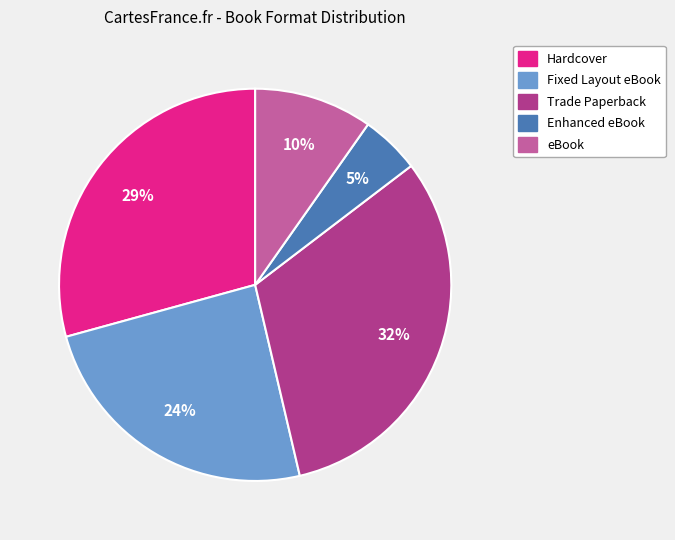

Which has a higher value, eBook or Fixed Layout eBook?

Fixed Layout eBook